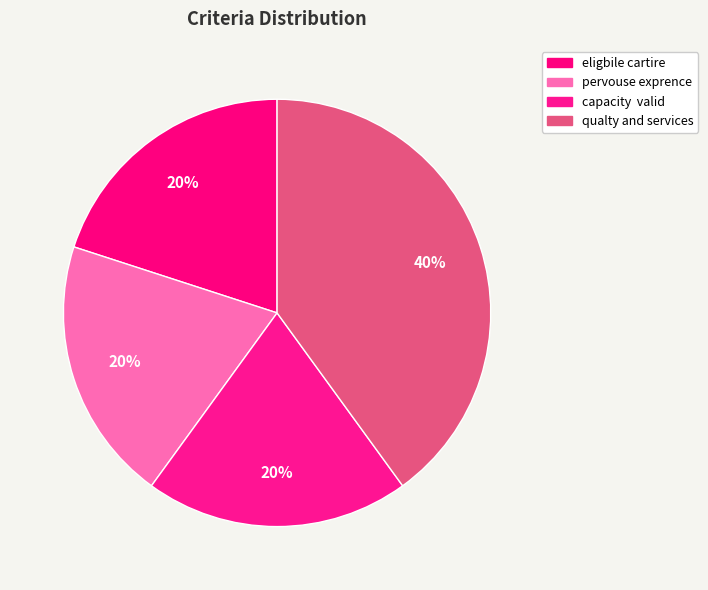

Which slice is the smallest?

eligbile cartire